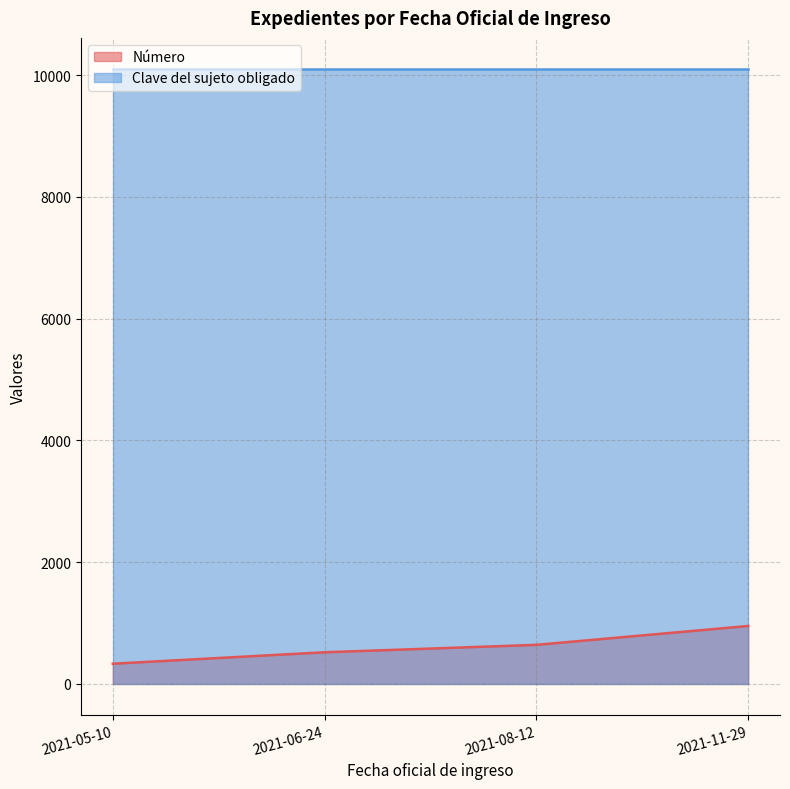

Is it true that the value at 2021-06-24 is 150?

False